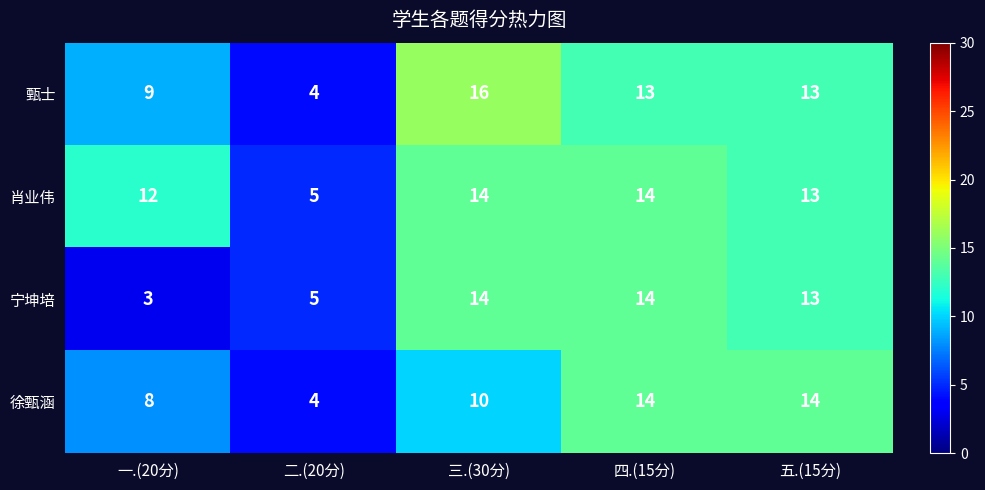

Is it true that 徐甄涵 equals 8 at 一.(20分)?

True